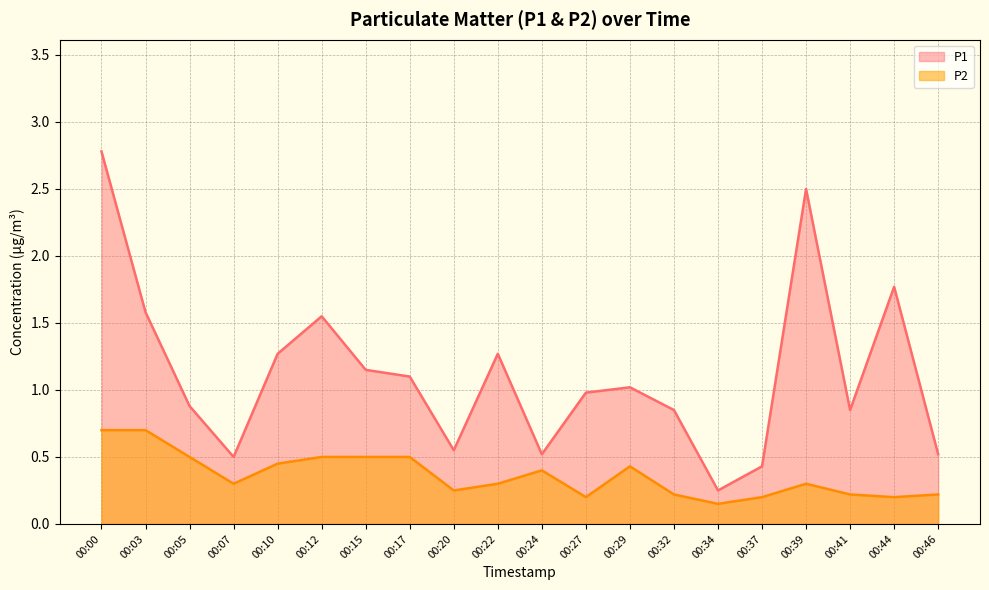

Reading left to right, extract all data points from this chart.

P1: 00:00=2.8	00:03=1.6	00:05=0.9	00:07=0.5	00:10=1.3	00:12=1.6	00:15=1.1	00:17=1.1	00:20=0.6	00:22=1.3	00:24=0.5	00:27=1.0	00:29=1.0	00:32=0.8	00:34=0.2	00:37=0.4	00:39=2.5	00:41=0.8	00:44=1.8	00:46=0.5
P2: 00:00=0.7	00:03=0.7	00:05=0.5	00:07=0.3	00:10=0.5	00:12=0.5	00:15=0.5	00:17=0.5	00:20=0.2	00:22=0.3	00:24=0.4	00:27=0.2	00:29=0.4	00:32=0.2	00:34=0.1	00:37=0.2	00:39=0.3	00:41=0.2	00:44=0.2	00:46=0.2